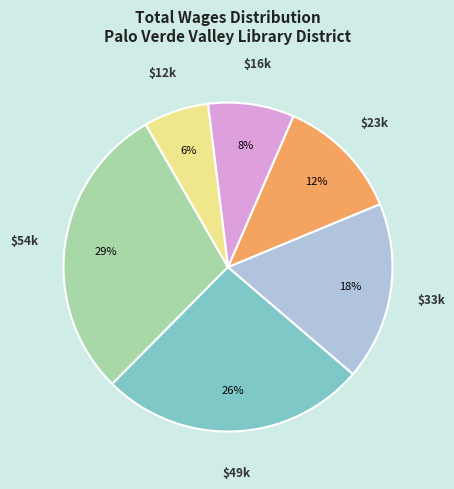

Is there any slice that represents more than half of the pie?

No